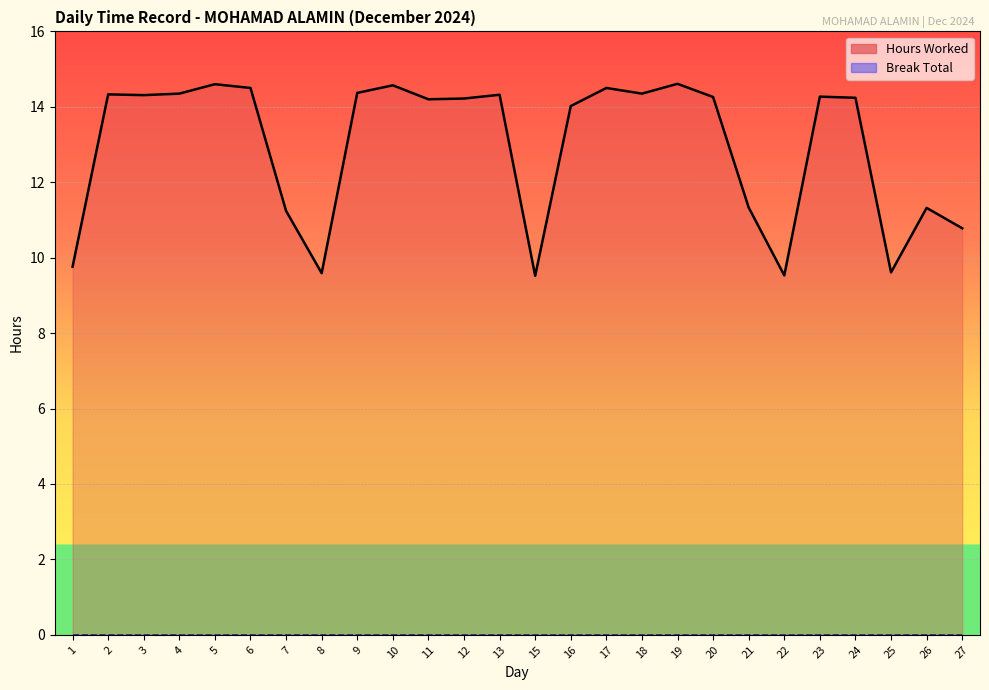

What is the highest value of the Hours Worked series?

14.6